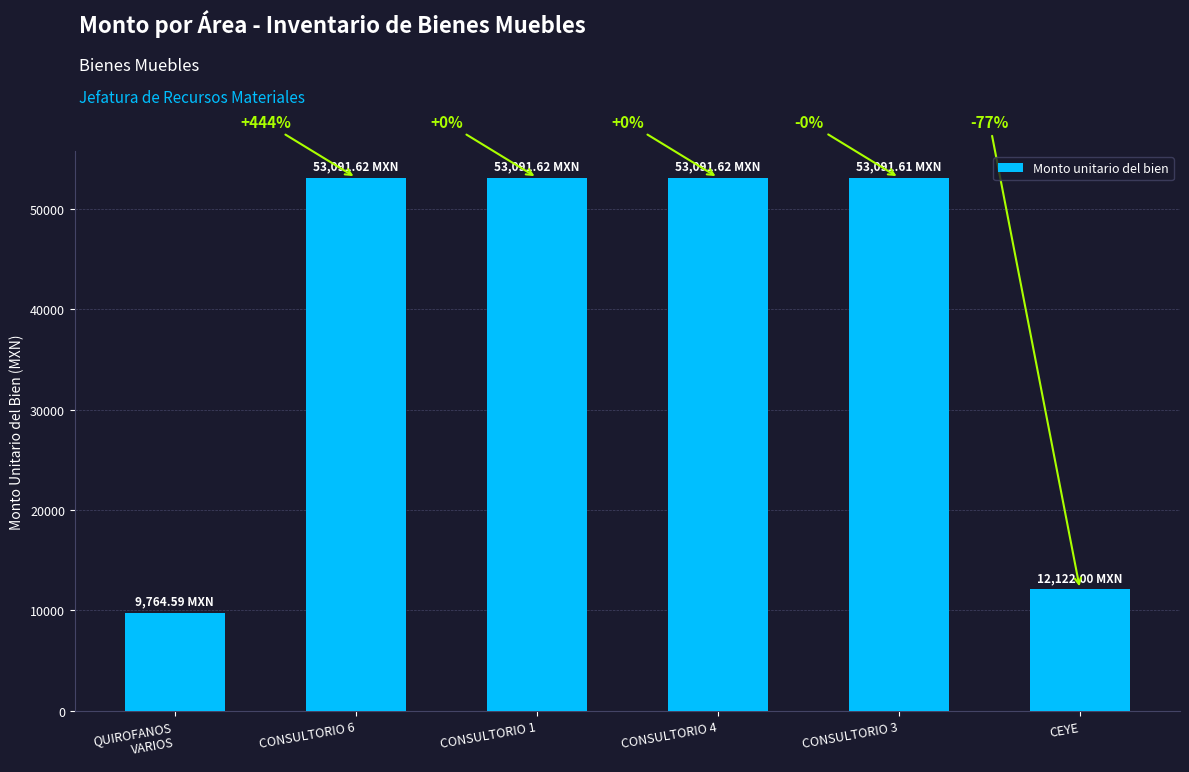

List the labels in order of value, largest first.

CONSULTORIO 6, CONSULTORIO 1, CONSULTORIO 4, CONSULTORIO 3, CEYE, QUIROFANOS
VARIOS